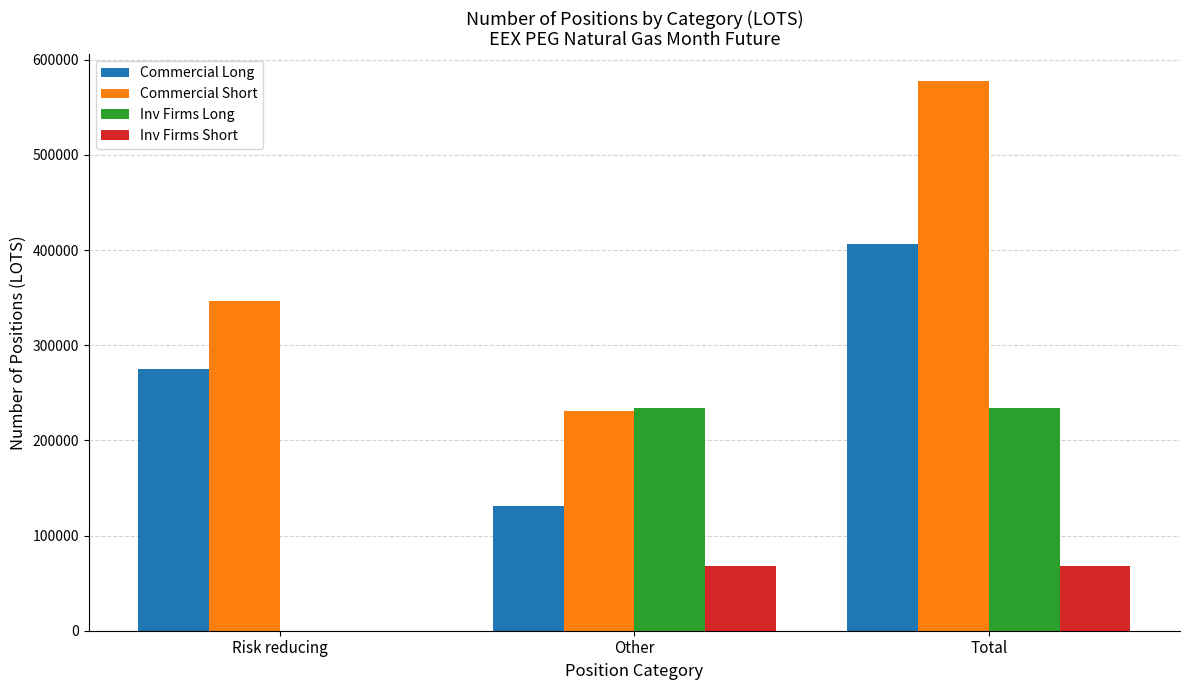

The Inv Firms Short series shows 68156 at Other. True or false?

True